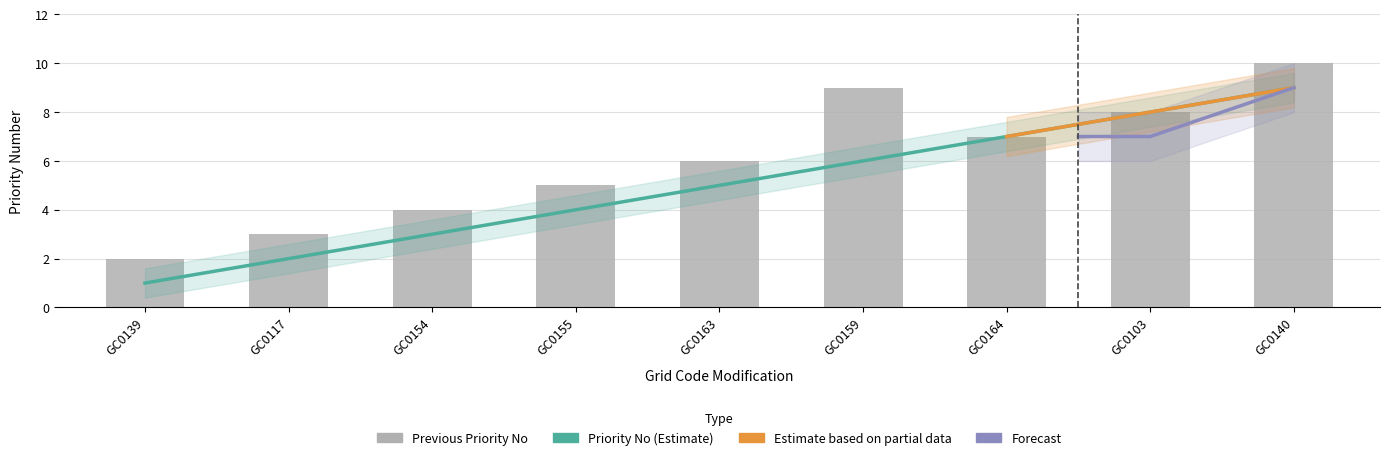

At which label does Previous Priority No reach its minimum?

GC0139